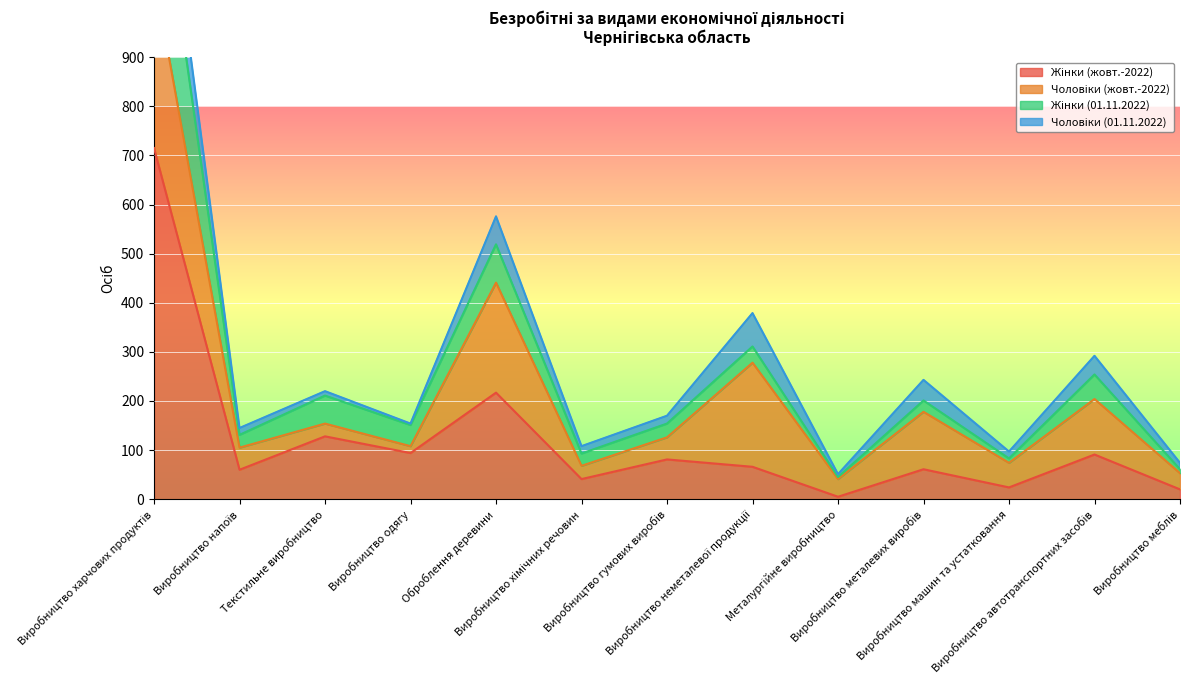

True or false: Жінки (жовт.-2022) and Жінки (01.11.2022) intersect in this chart.

False